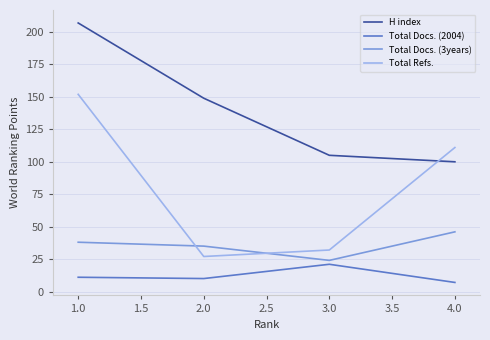

What are all the series names shown in the legend?

H index, Total Docs. (2004), Total Docs. (3years), Total Refs.